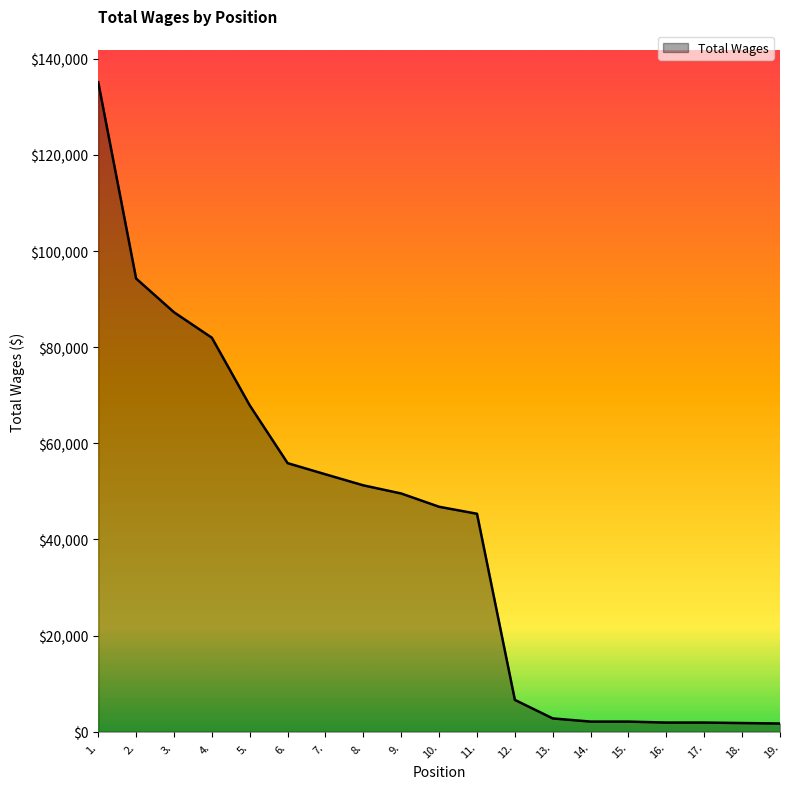

What is the ratio of the value at 12. to the value at 2.?

0.1